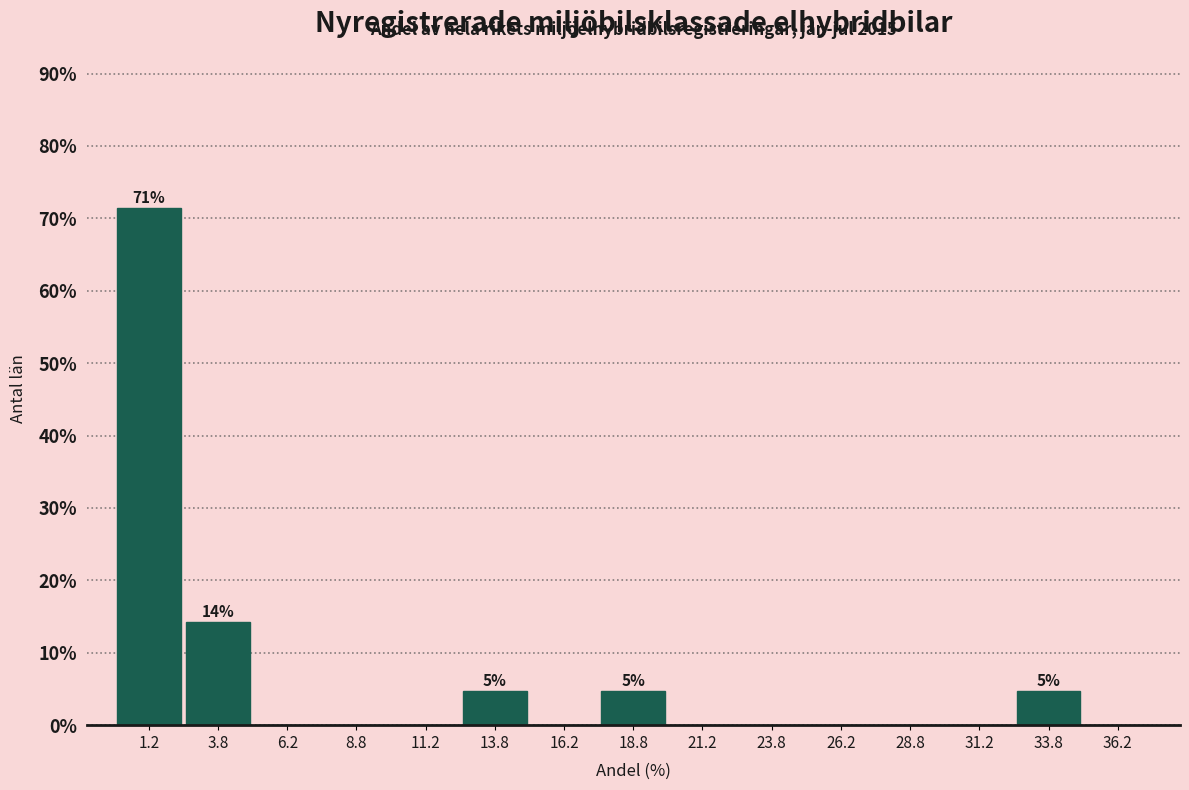

Which range on the x-axis has the tallest bar?

0.0 to 2.5